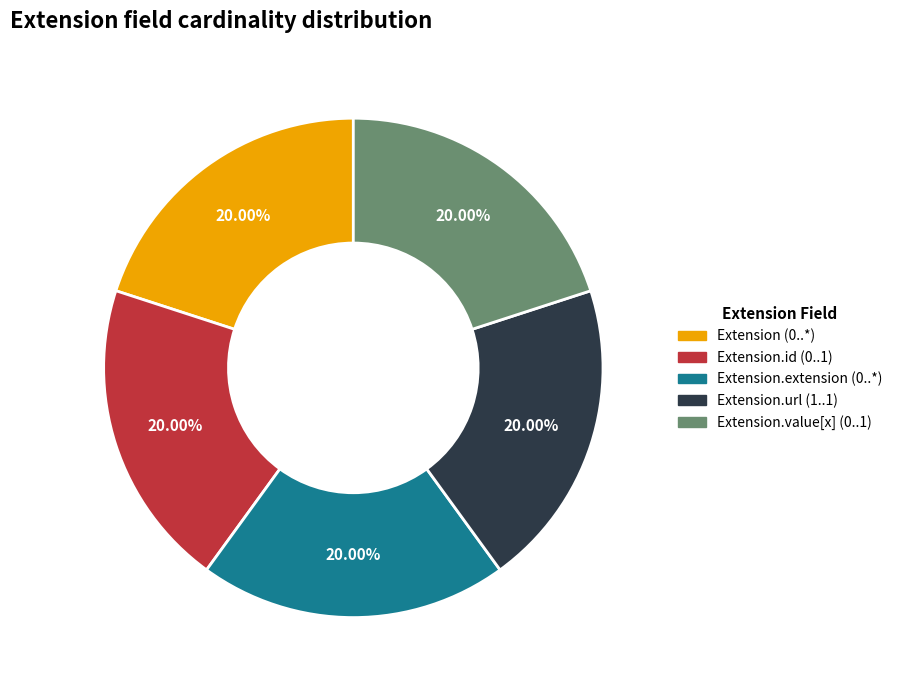

Is there any slice that represents more than half of the pie?

No